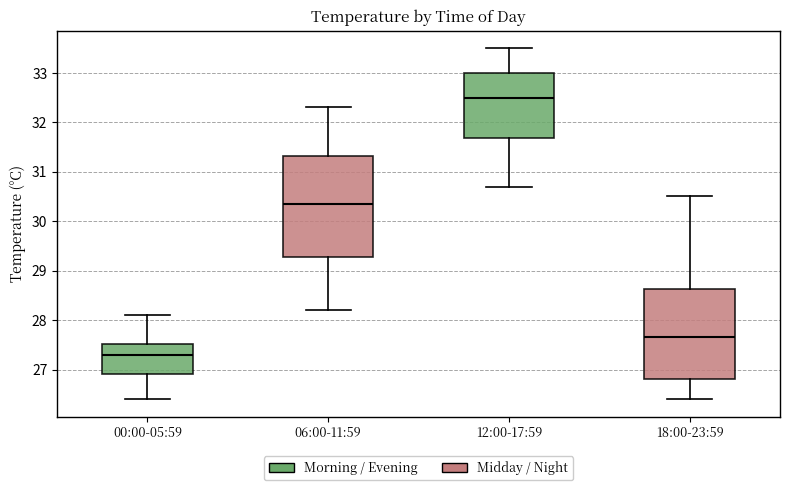

Reading left to right, transcribe this box plot: for each box, give where its median line is, the range the box spans, and where its two whiskers end, as read against the y-axis. The values are not printed on the chart, so give them approximately, as read against the axis.

00:00-05:59: median 27.3, box 26.9 to 27.5, whiskers 26.4 to 28.1
06:00-11:59: median 30.4, box 29.3 to 31.3, whiskers 28.2 to 32.3
12:00-17:59: median 32.5, box 31.7 to 33.0, whiskers 30.7 to 33.5
18:00-23:59: median 27.7, box 26.8 to 28.6, whiskers 26.4 to 30.5